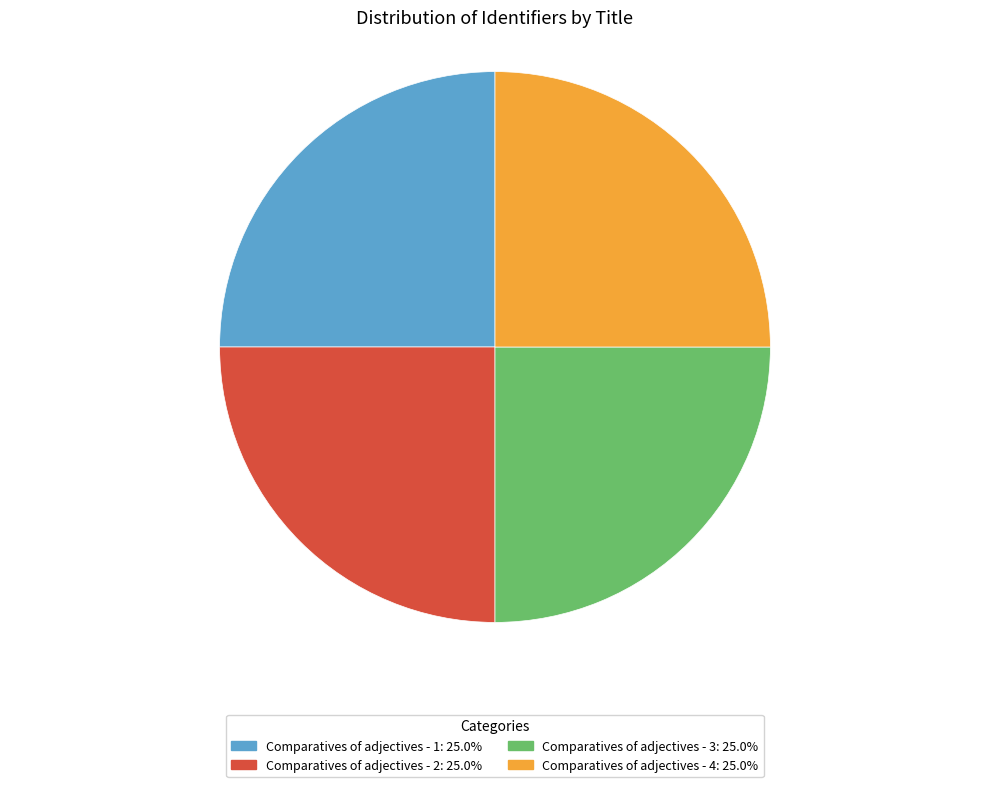

Is it true that Comparatives of adjectives - 1 is 25% of the pie?

True